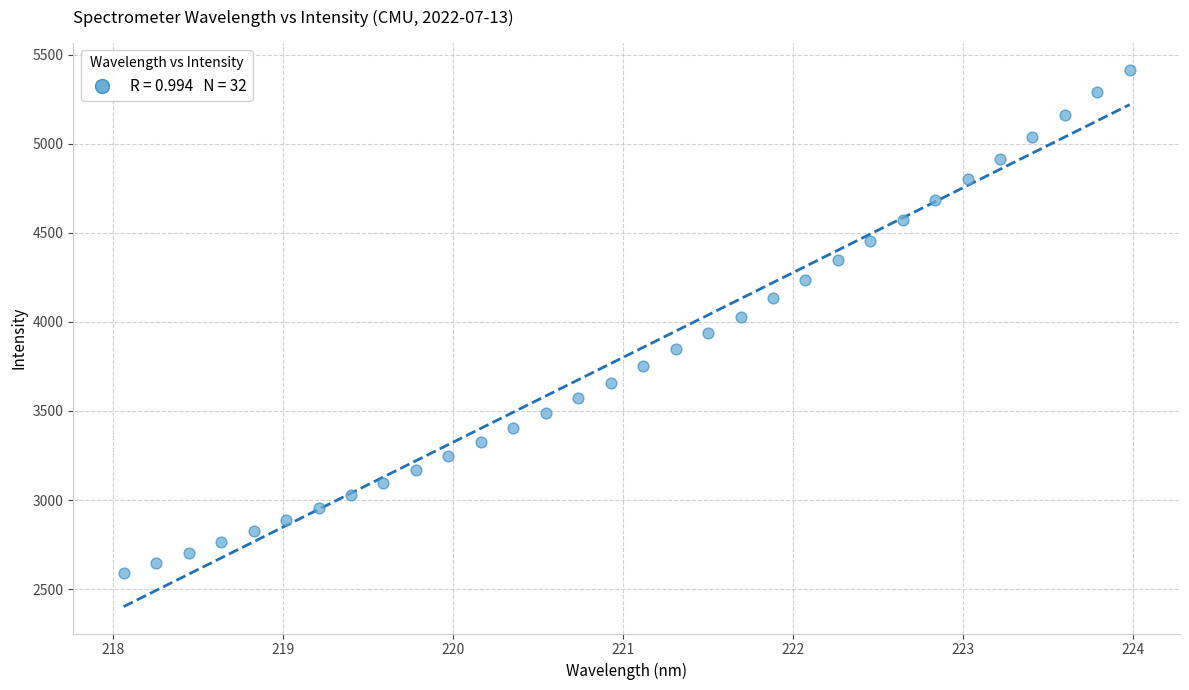

What is the range of X values (max minus min)?

5.9